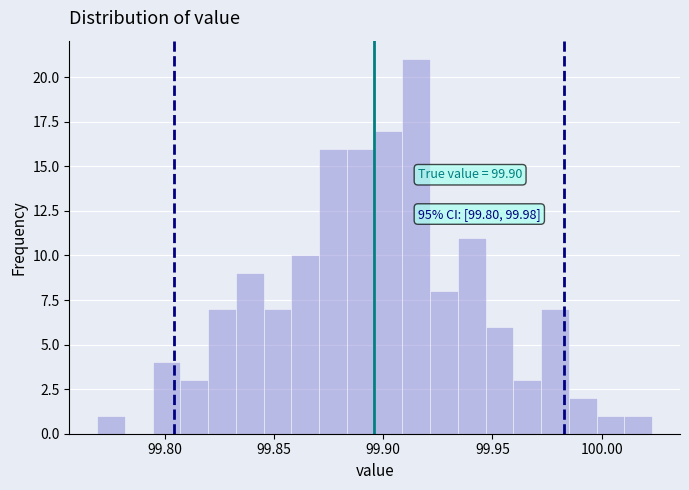

Around what value on the x-axis is the tallest bar? Give the approximate position of its centre, as read against the axis.

99.915